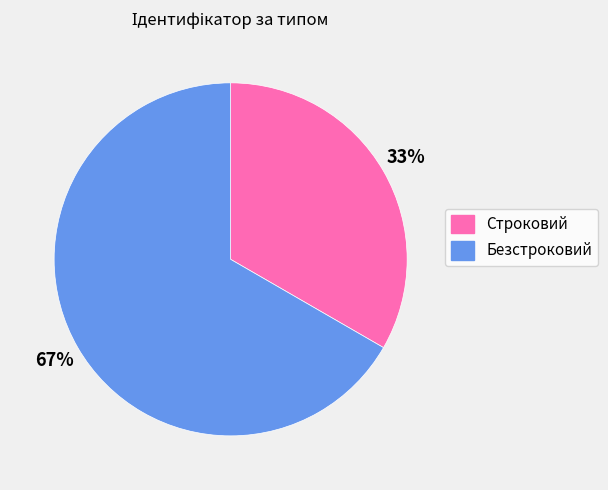

Is the sum of Строковий and Безстроковий greater than half?

Yes